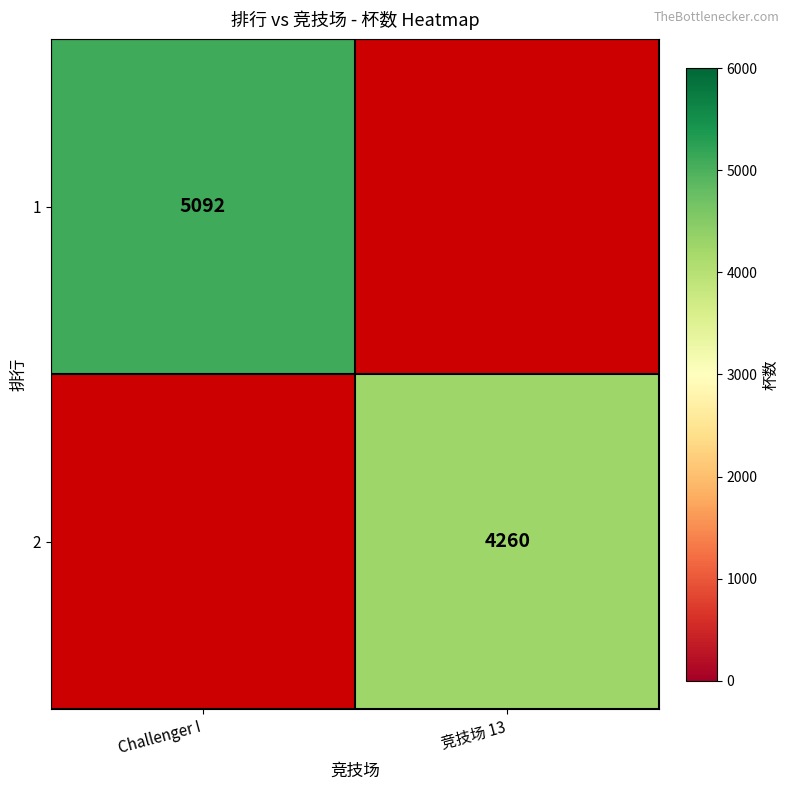

Is the value of 1 at Challenger I greater than the value of 2 at 竞技场 13?

Yes